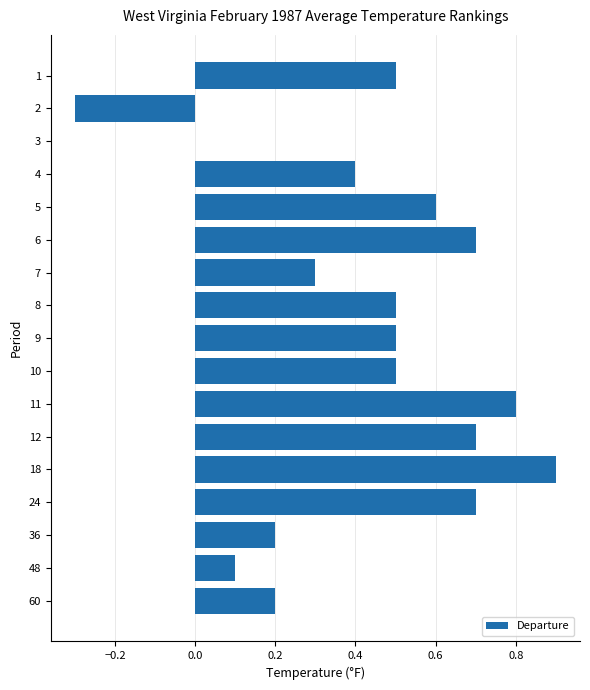

Is it true that the value at 12 is 0.3?

False